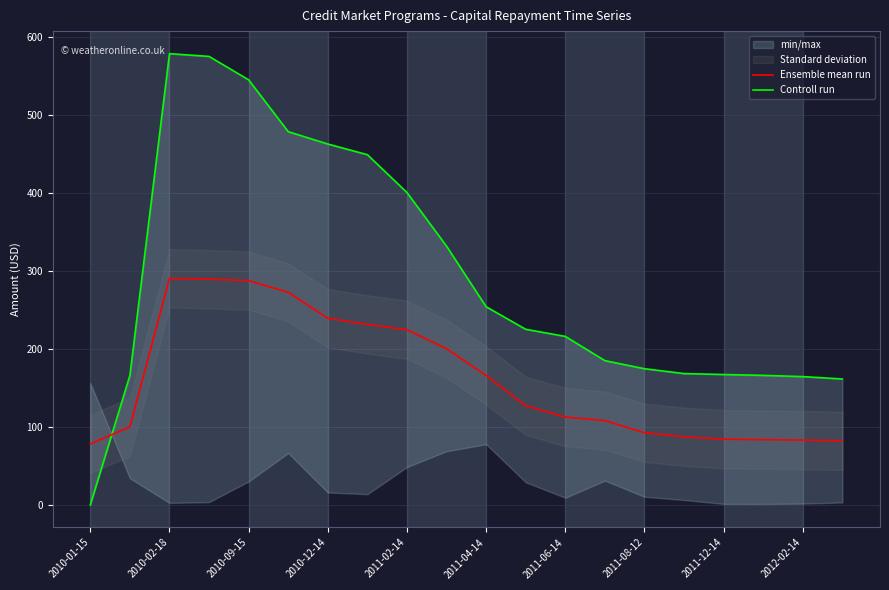

What is the difference between the highest and lowest values at 11?

98.1